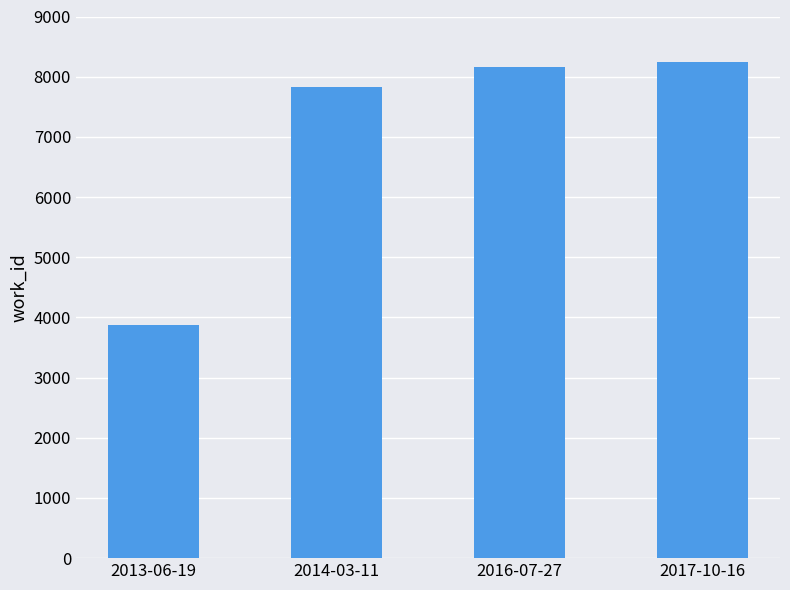

Which label corresponds to the largest value in the chart?

2017-10-16